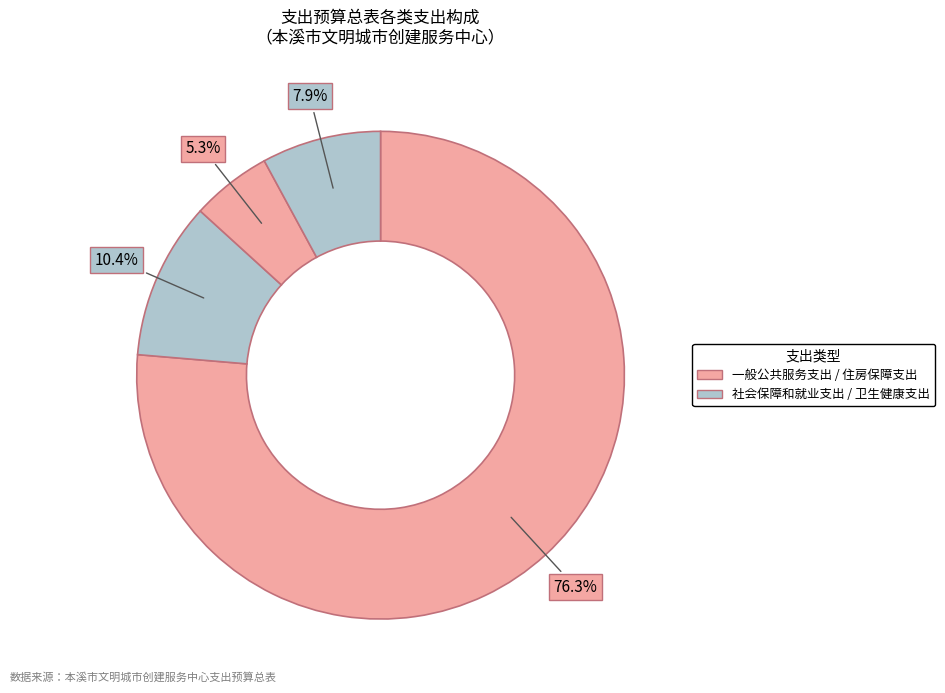

Count the number of slices in the pie.

4